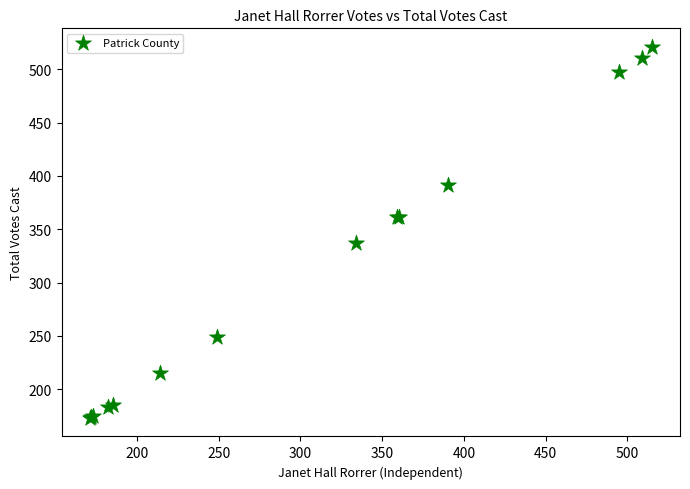

What Y value in the scatter plot is closest to 347?

337